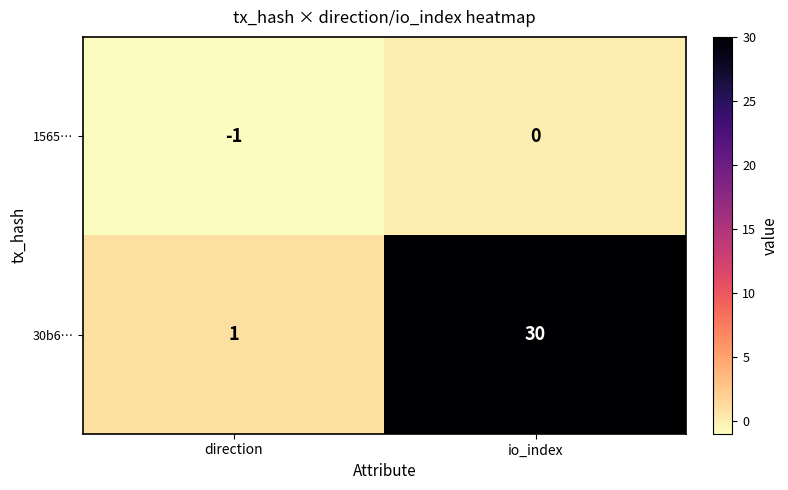

What is the sum of all 30b6… values?

31